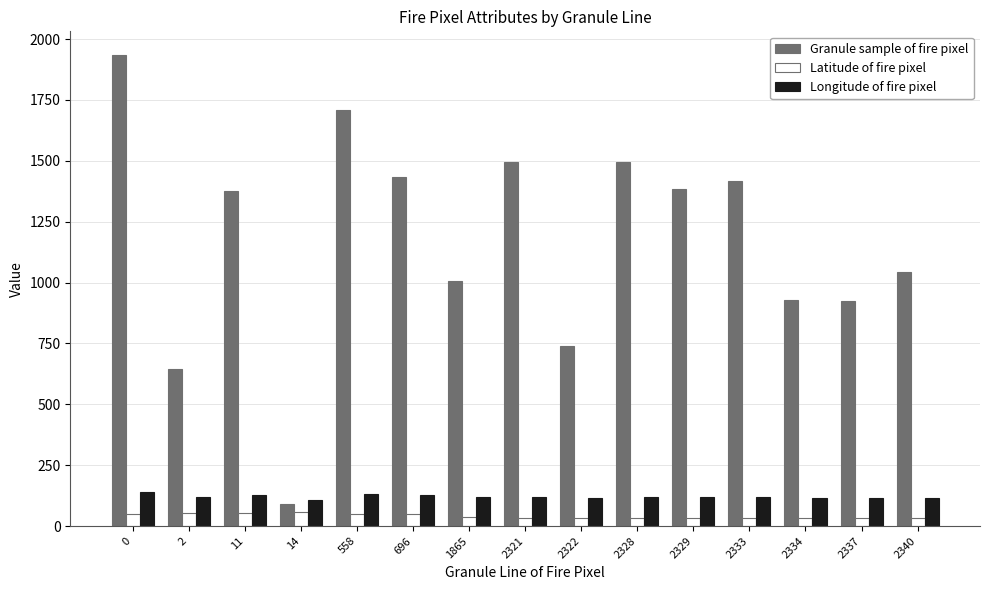

What is the total value across all series at 2333?

1570.7